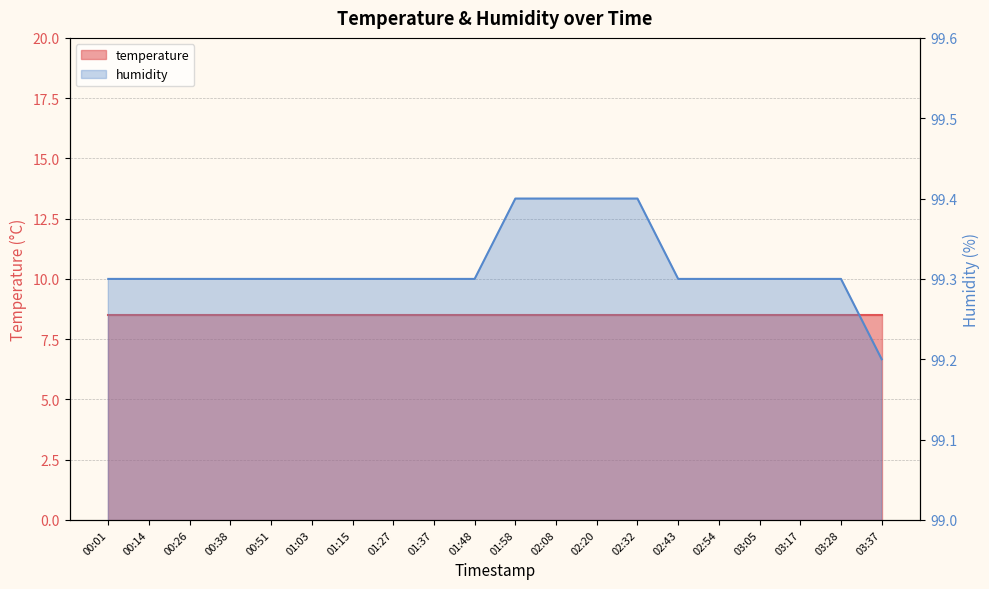

True or false: there are more than 2 points higher than both neighbors.

False